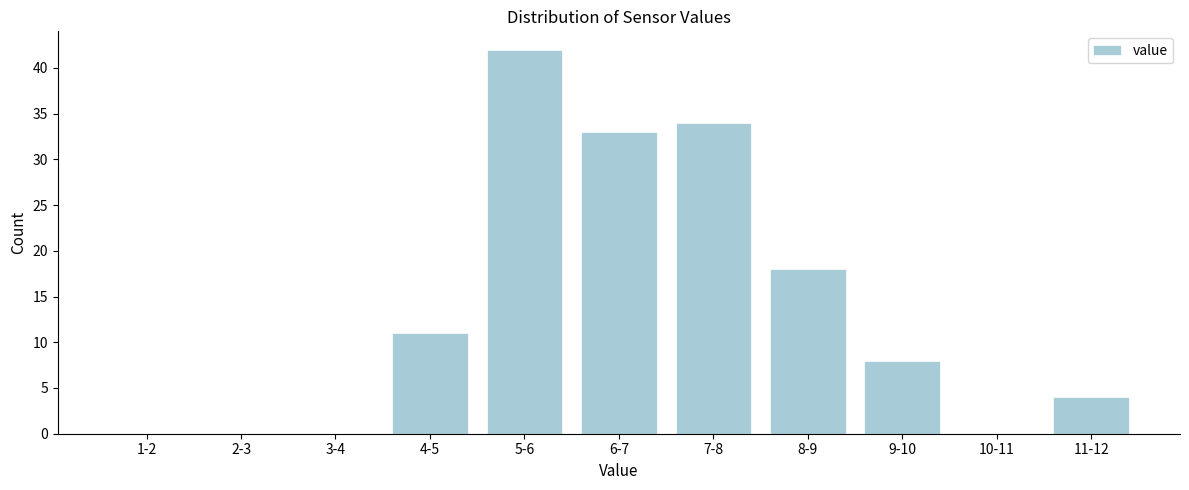

Reading right to left, transcribe all the data shown in this chart.

11-12=4	10-11=0	9-10=8	8-9=18	7-8=34	6-7=33	5-6=42	4-5=11	3-4=0	2-3=0	1-2=0